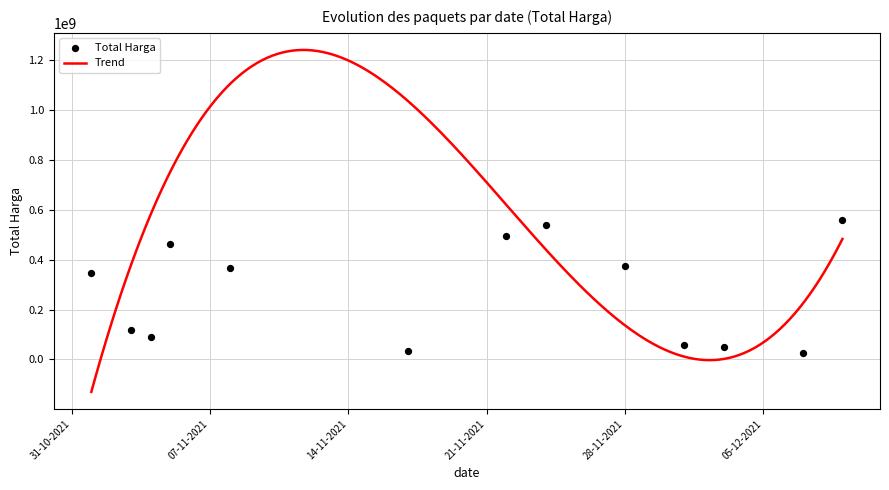

What is the highest value of the Trend series?

1241169920